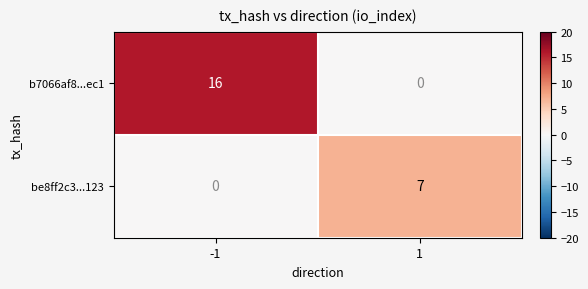

True or false: b7066af8...ec1 has a value of 5 at -1.

False